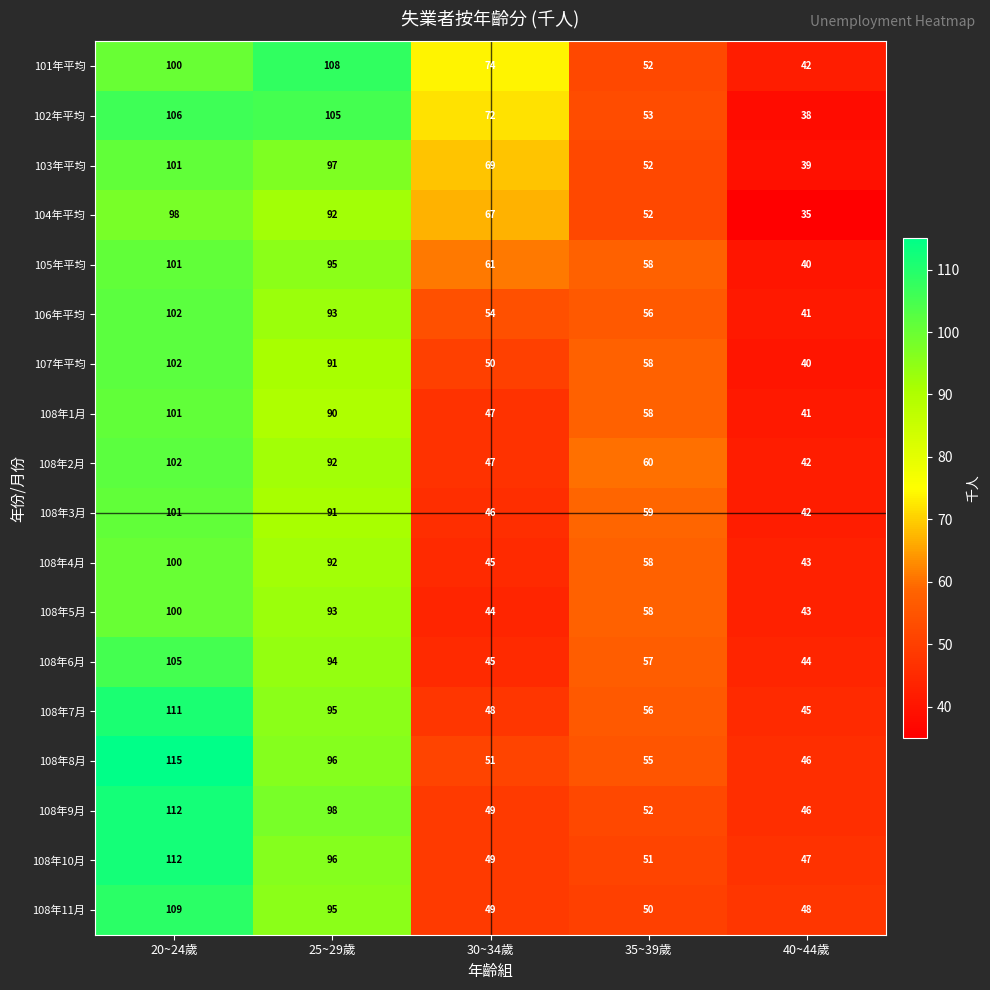

What is the difference between the maximum and minimum values in the 108年5月 series?

57